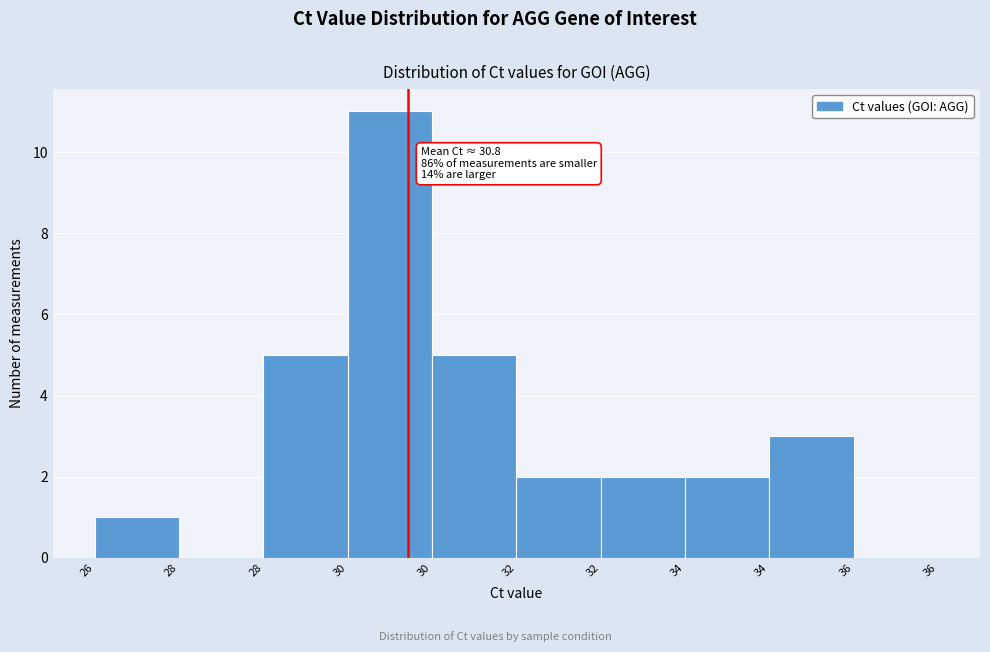

How many distinct data groups are displayed?

1